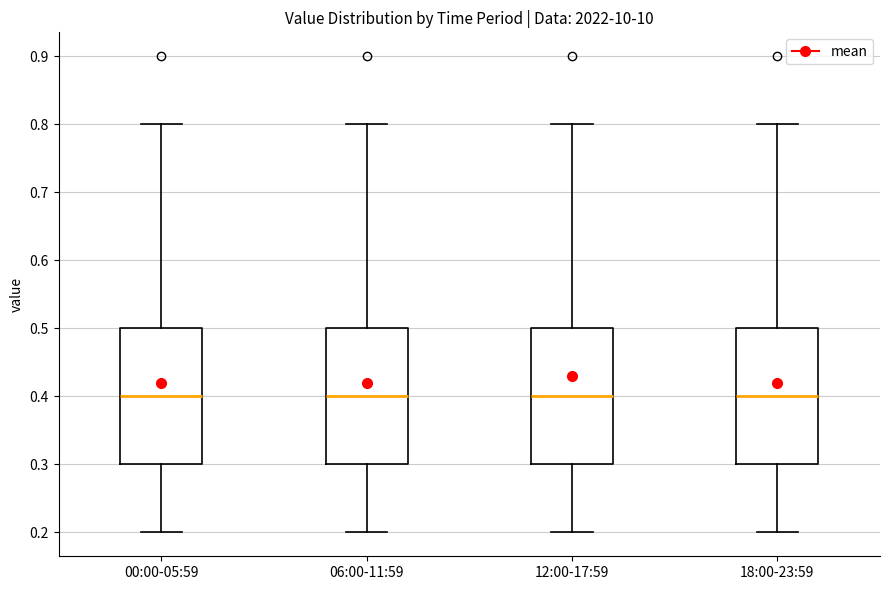

Where is the lower edge of the box for 12:00-17:59 on the y-axis? The values are not printed on the chart, so give them approximately, as read against the axis.

0.3